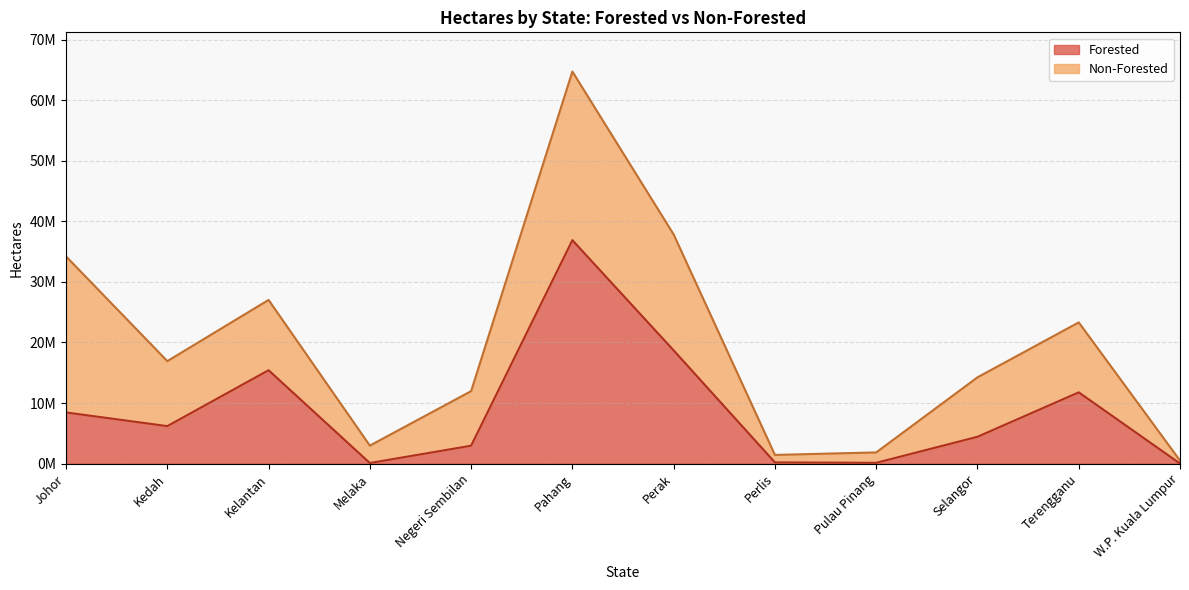

What is the difference between the maximum and minimum values?

36865179